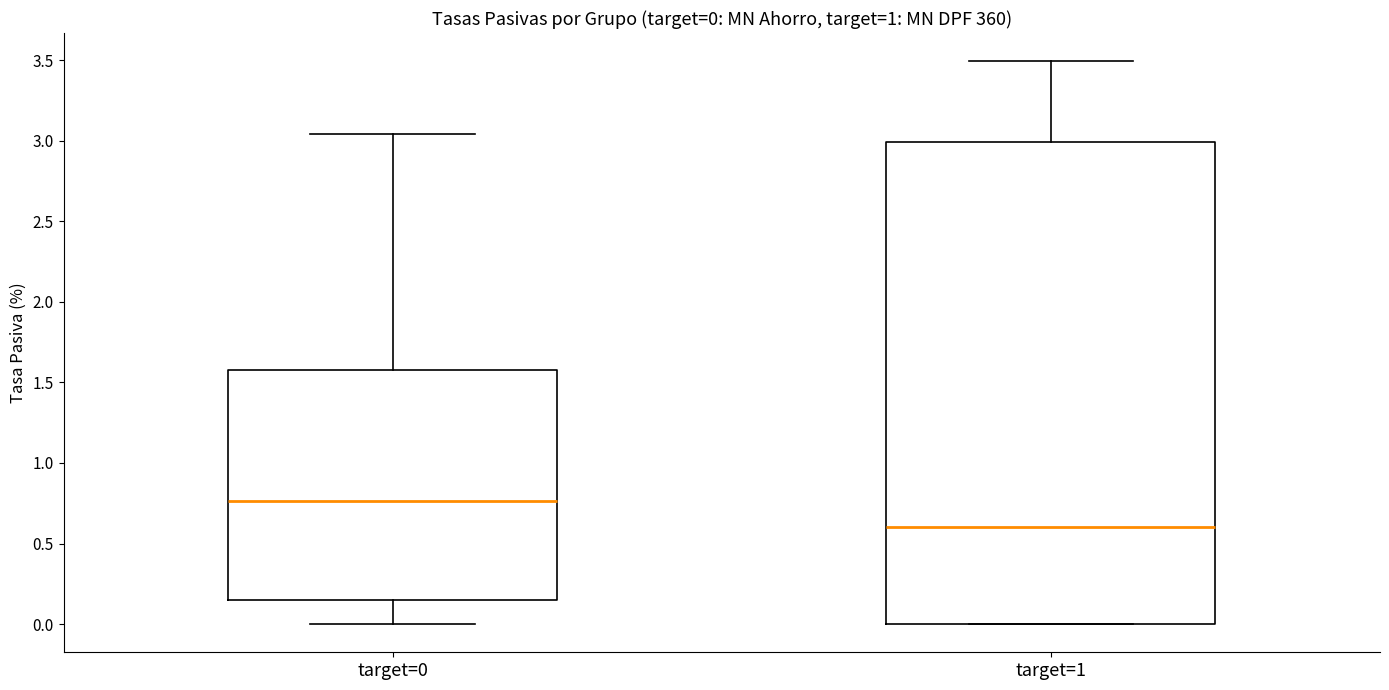

Comparing the boxes themselves (not the whiskers), which one is the tallest?

target=1